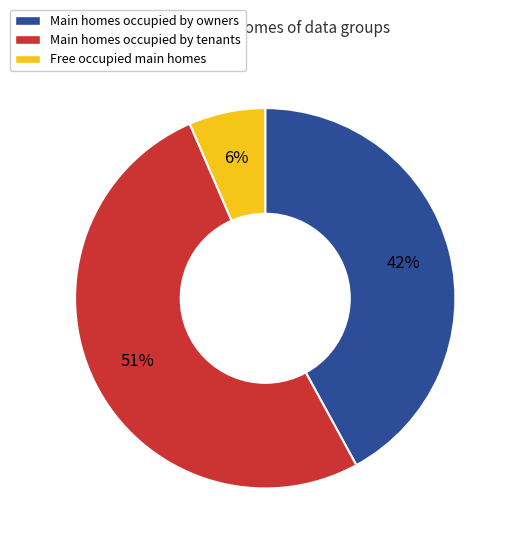

To the nearest percent, what is the combined percentage of Free occupied main homes and Main homes occupied by tenants?

58%